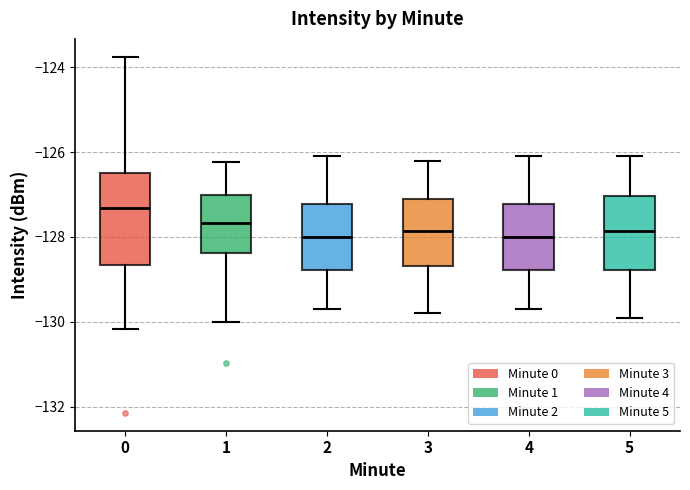

Comparing the boxes themselves (not the whiskers), which one is the tallest?

0